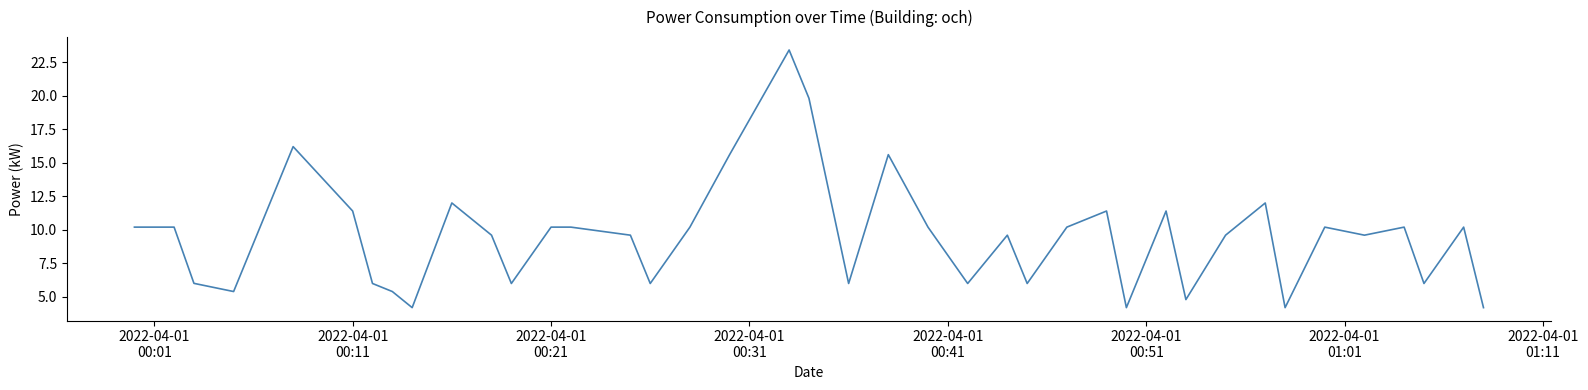

What is the difference between the maximum and minimum values?

19.2